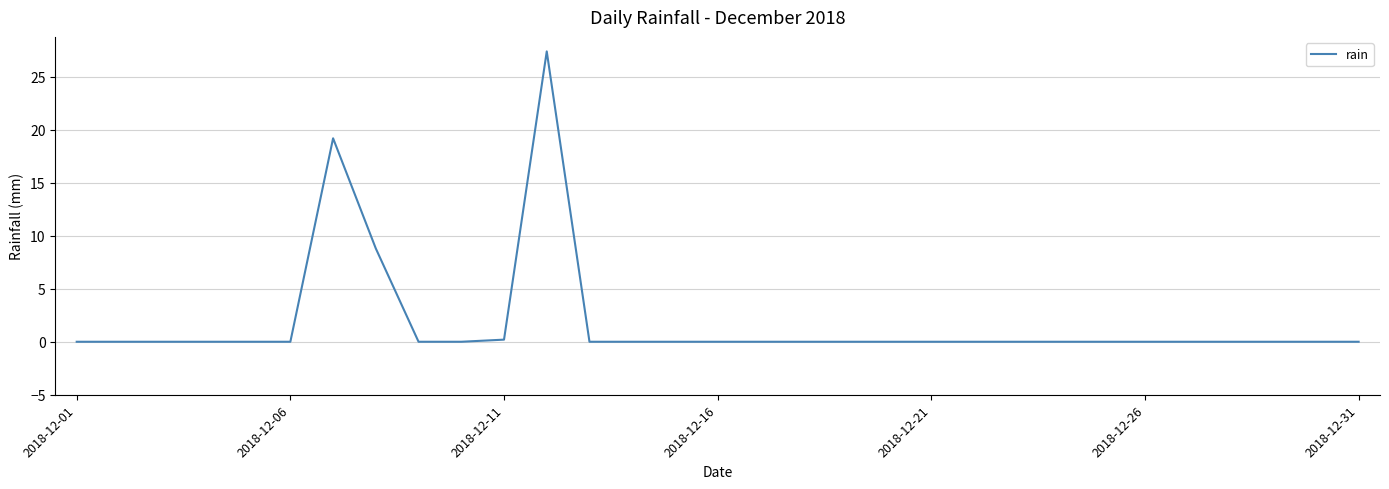

What is the greatest value displayed?

27.4